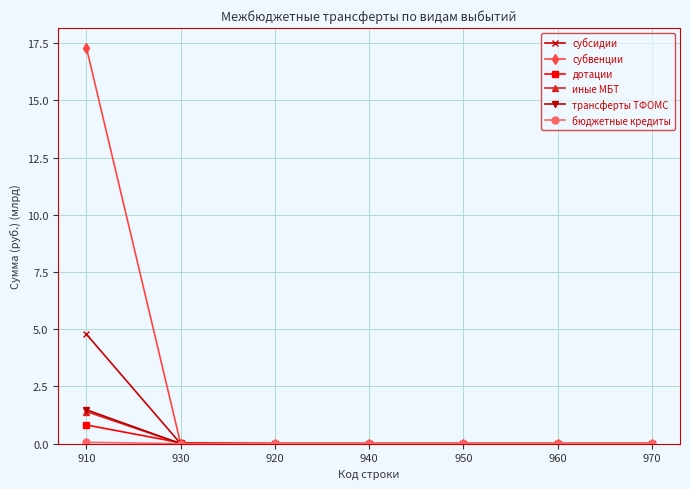

At which category does the chart reach its peak across all series?

910